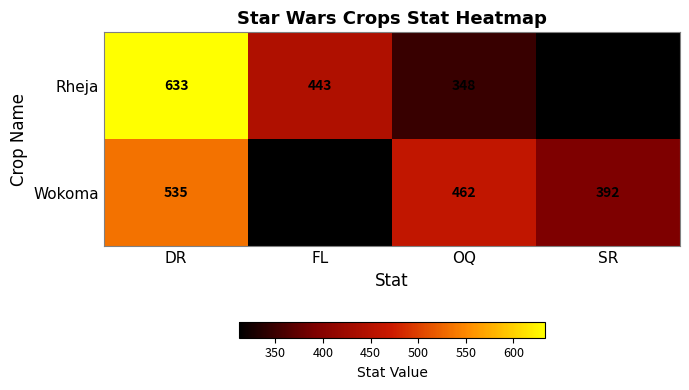

Which series changed the most between DR and OQ?

Rheja